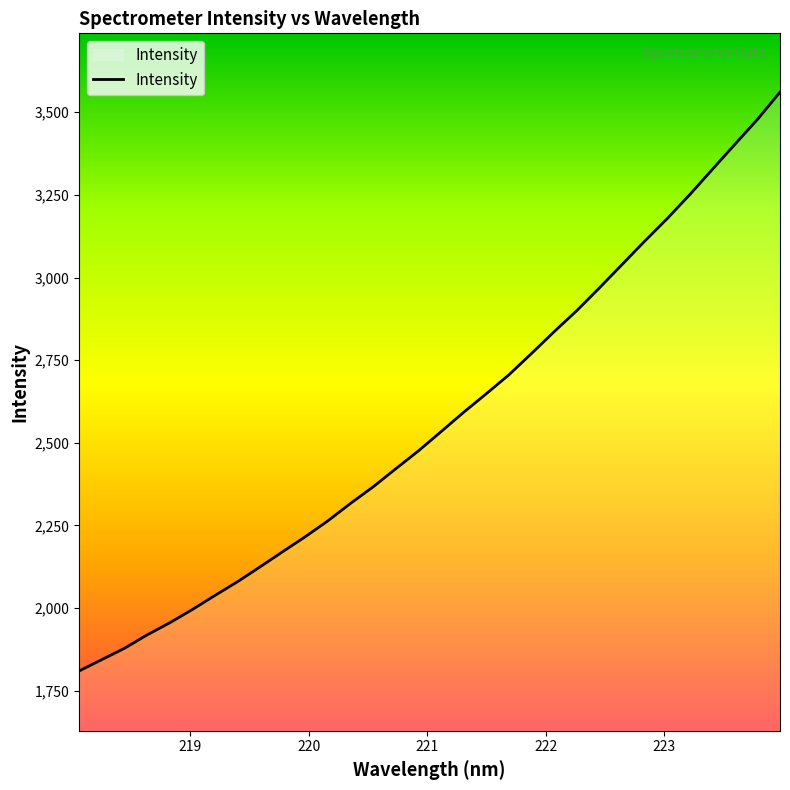

Does the chart display data point markers on the line(s)?

No